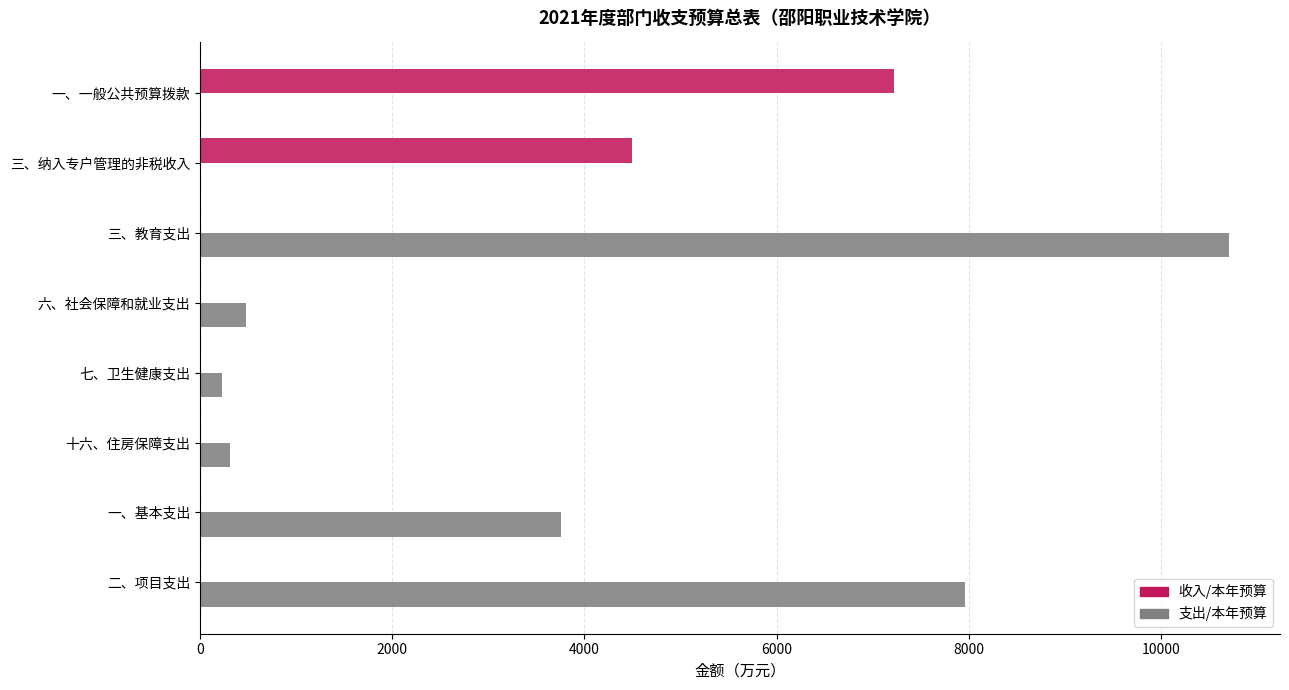

The 收入/本年预算 series shows 7222.2 at 一、一般公共预算拨款. True or false?

True